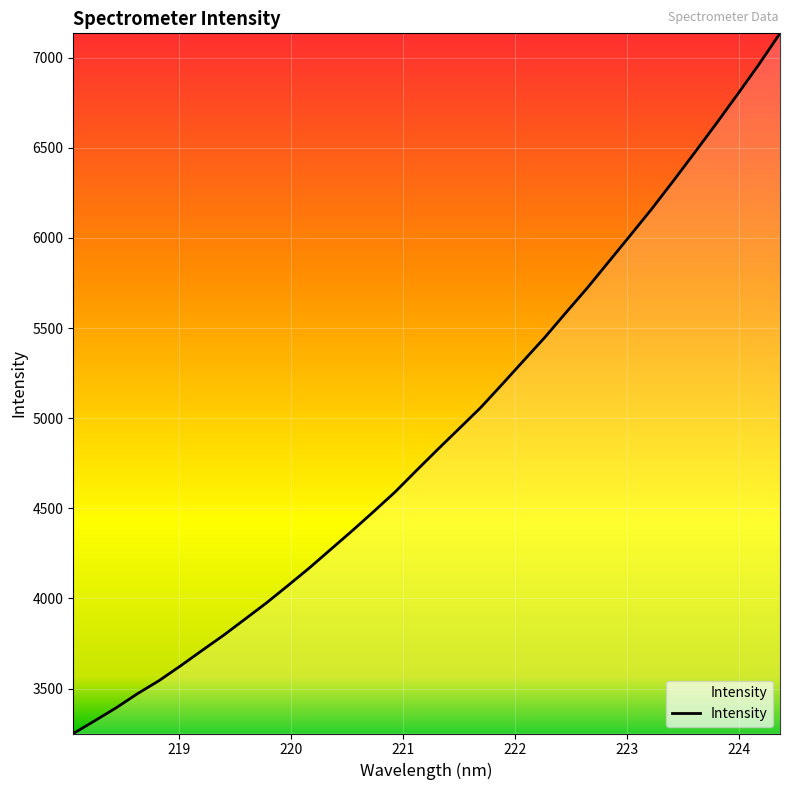

What is the difference between the maximum and minimum values?

3884.3